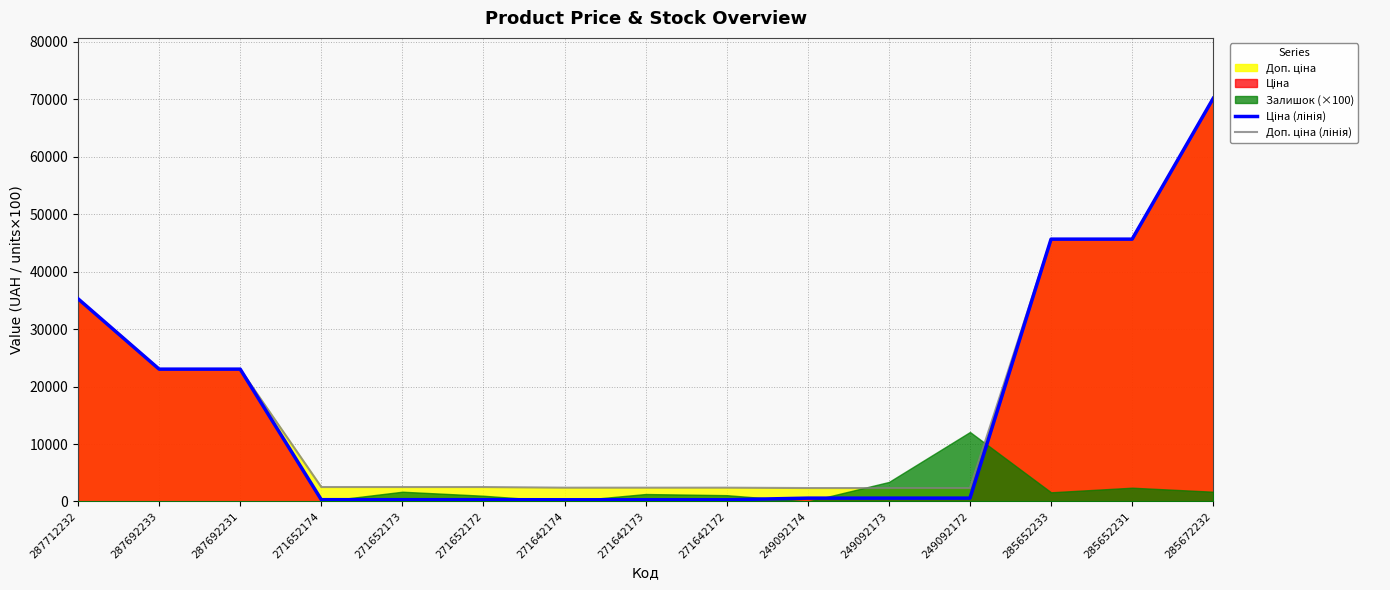

Which series has the largest range (max minus min)?

Ціна (лінія)